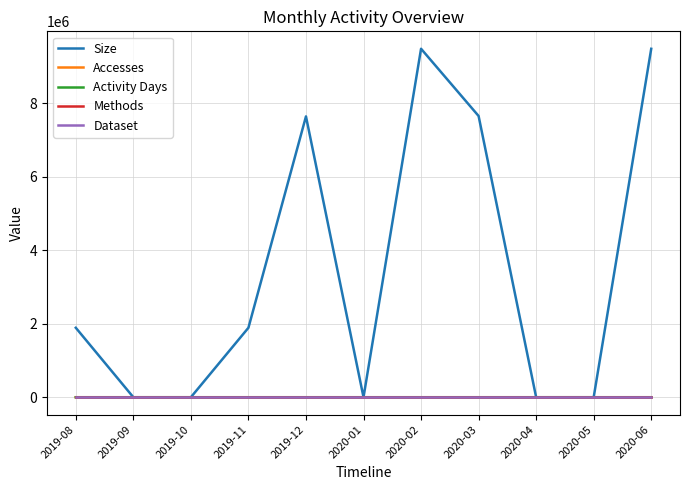

The value of Size at 2020-01 is 2894527. True or false?

False